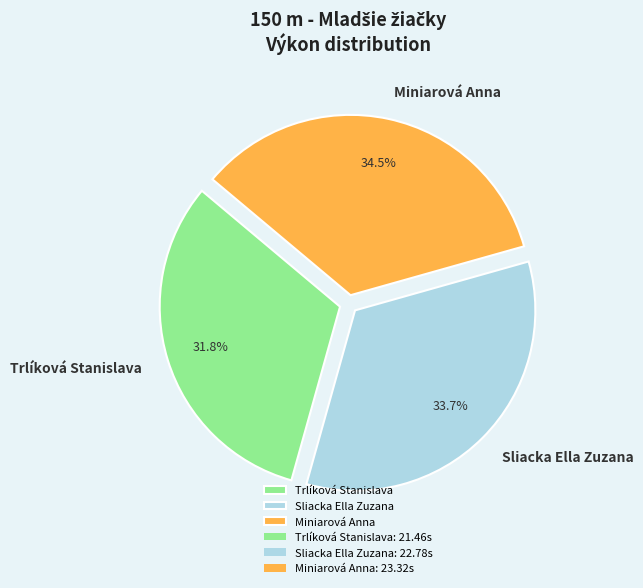

How many segments does this pie chart have?

3